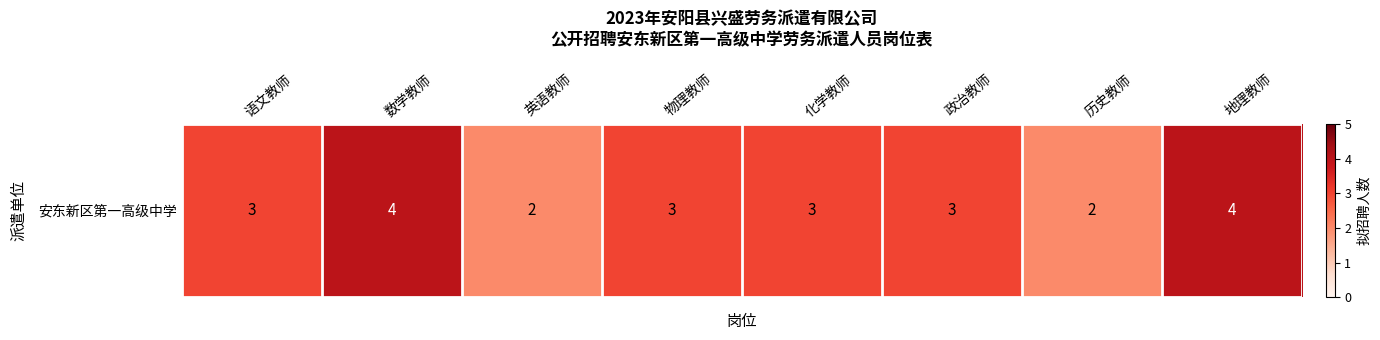

Reading left to right, extract all data points from this chart.

语文教师=3	数学教师=4	英语教师=2	物理教师=3	化学教师=3	政治教师=3	历史教师=2	地理教师=4